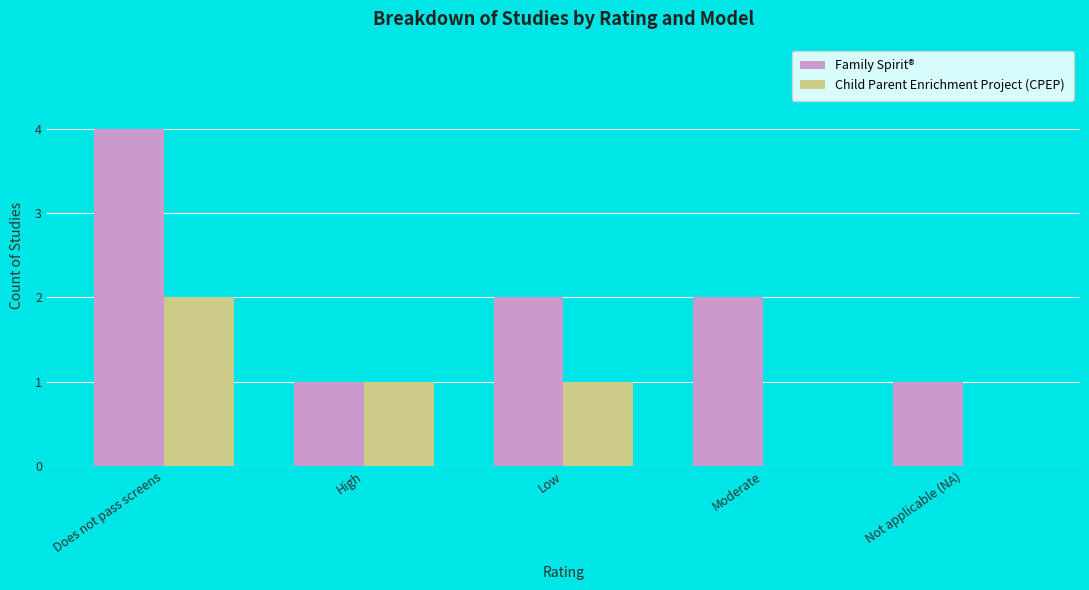

The value of Child Parent Enrichment Project (CPEP) at Does not pass screens is 2. True or false?

True